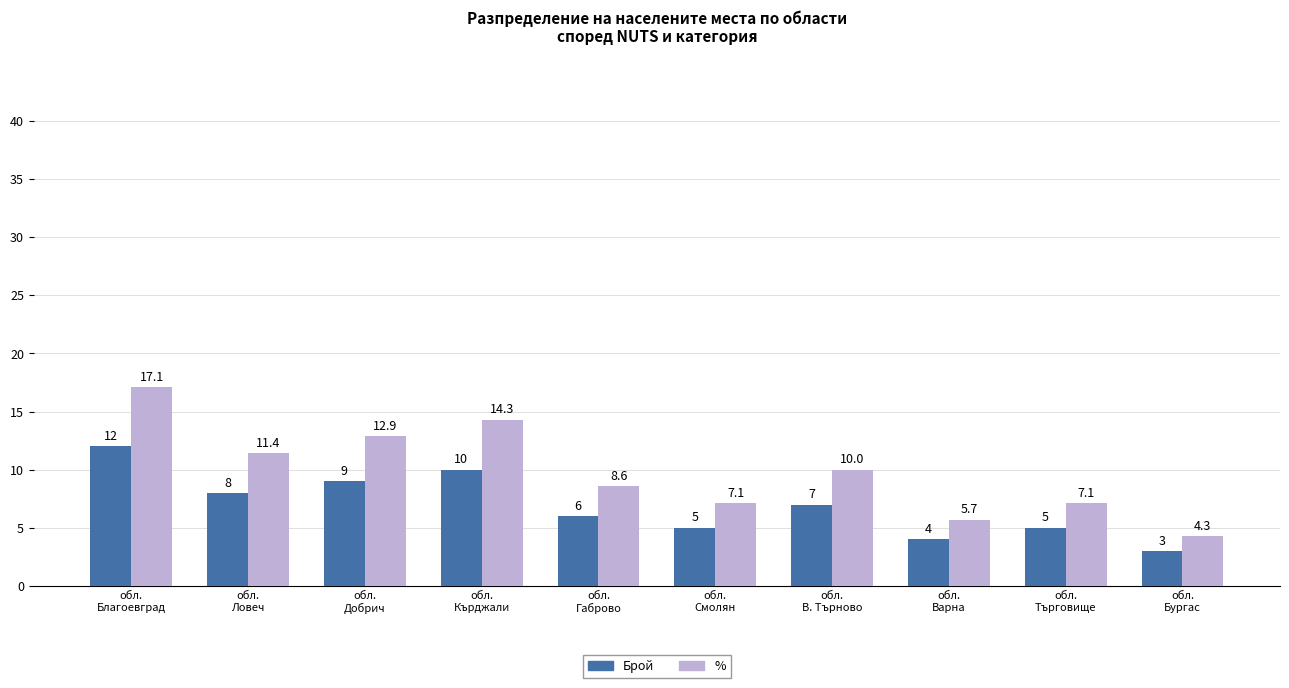

Which category has the lowest value in the % series?

обл.
Бургас